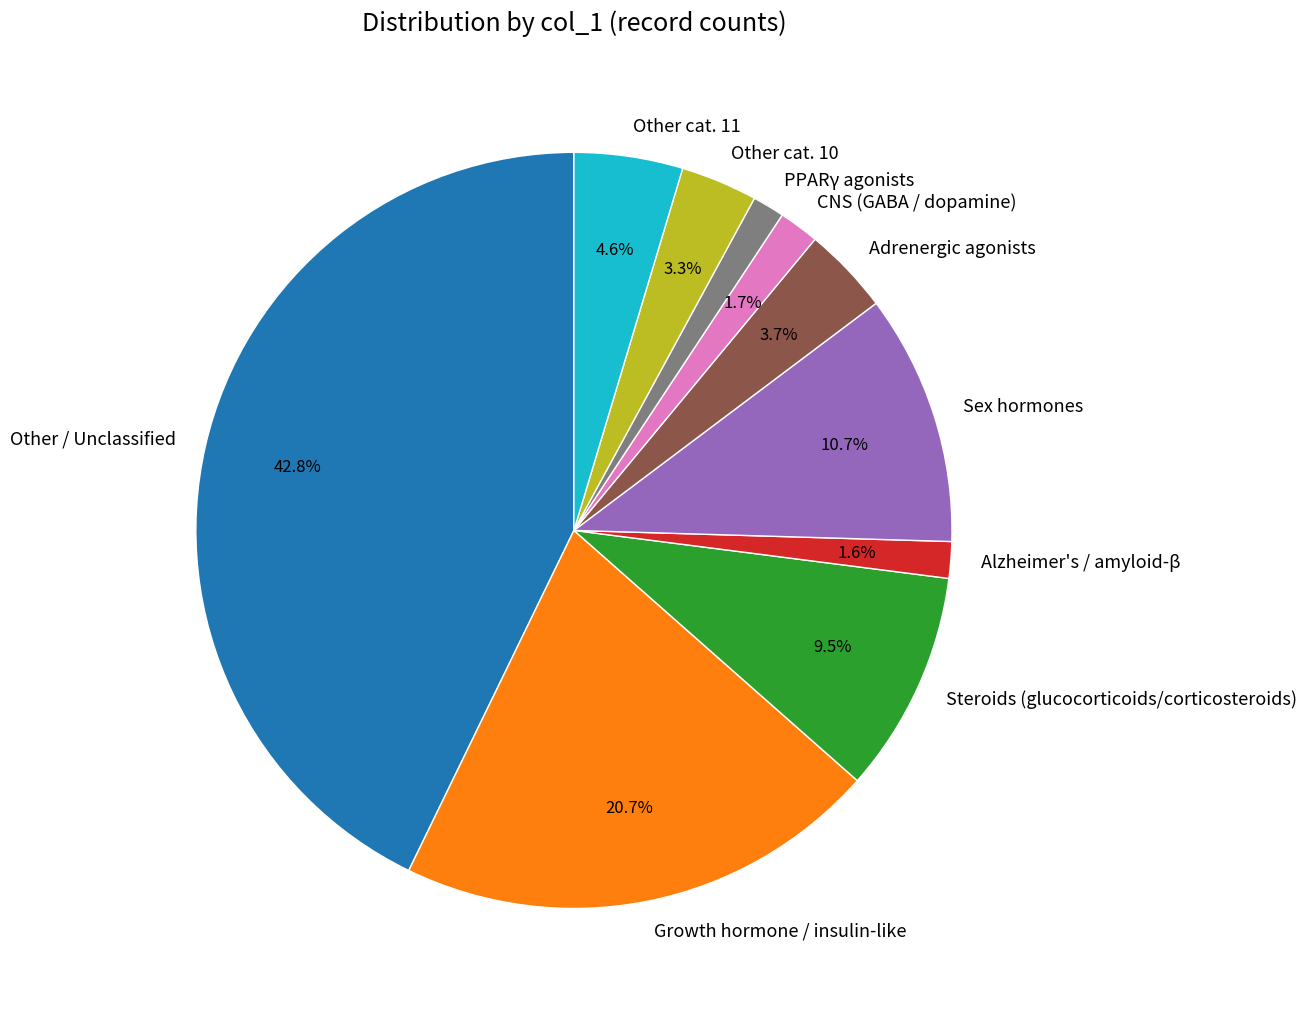

What is the ratio of the value at Growth hormone / insulin-like to the value at Other / Unclassified?

0.5